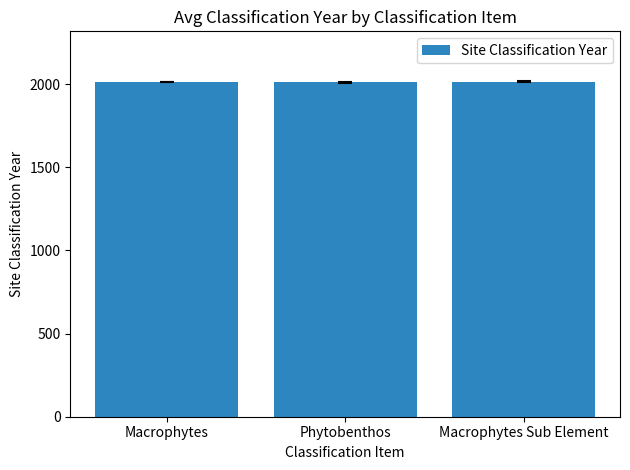

Where is the data nearest to the value 2013?

Macrophytes